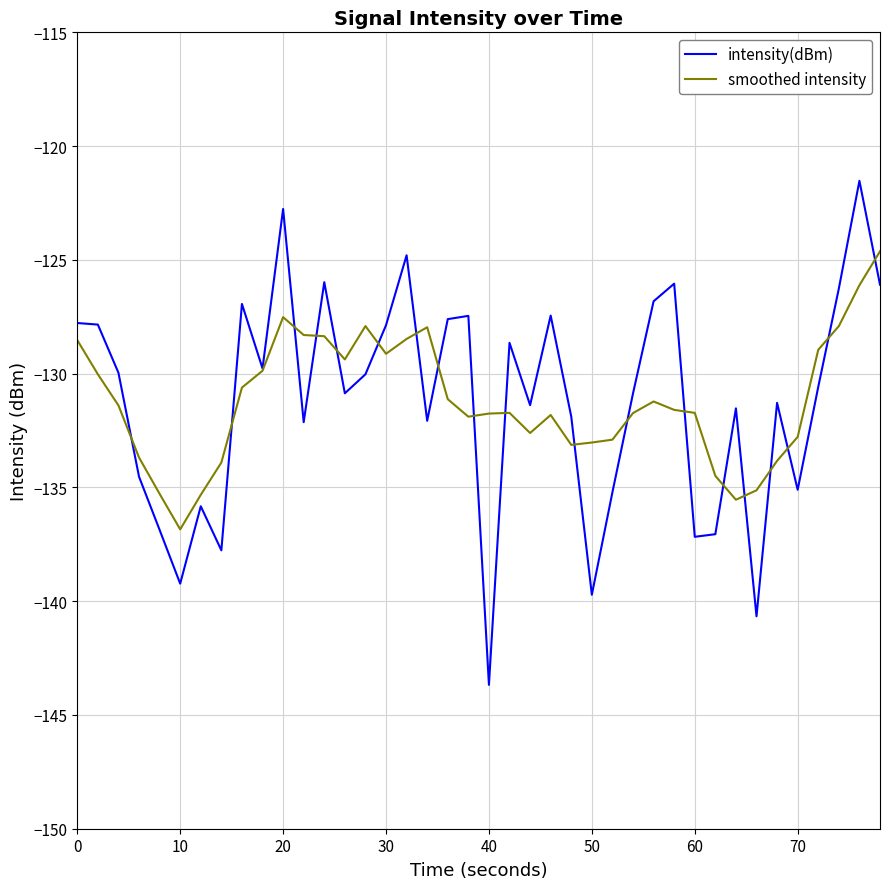

Rank the series by their maximum value, from lowest to highest.

smoothed intensity, intensity(dBm)